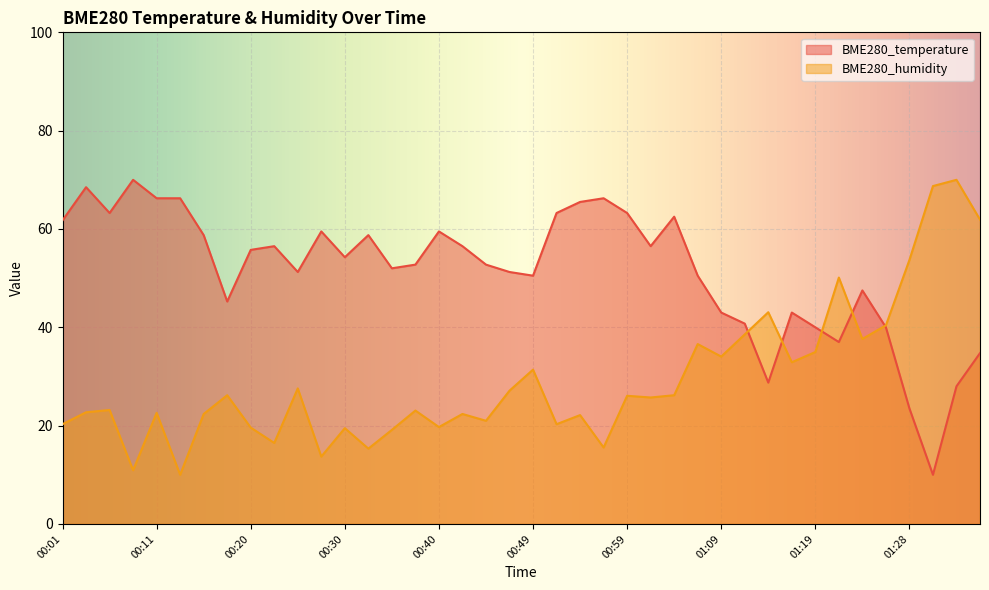

The BME280_temperature series shows 40.0 at 01:26. True or false?

True